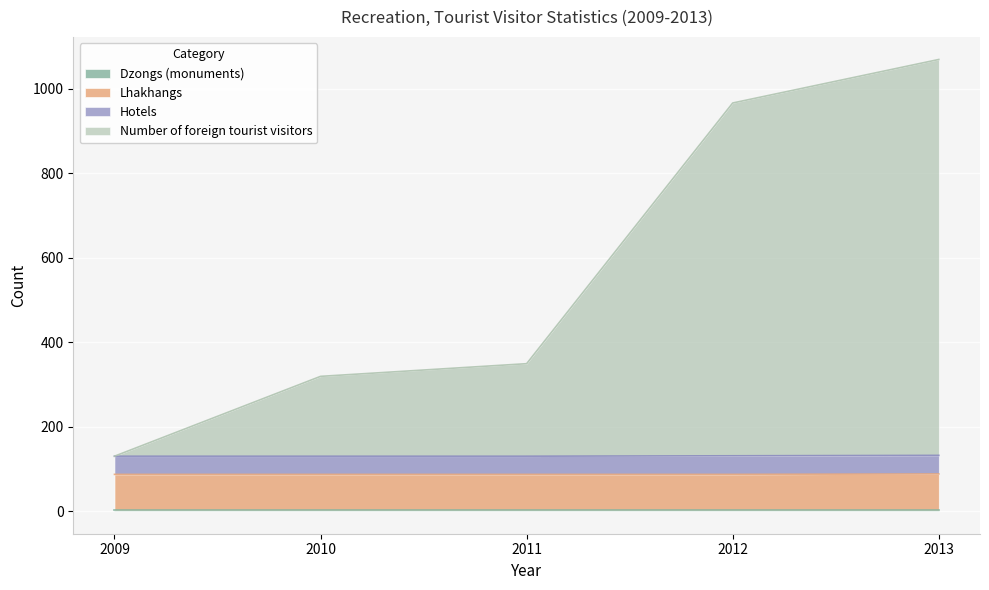

True or false: Number of foreign tourist visitors has more than 2 points higher than both neighbors.

False